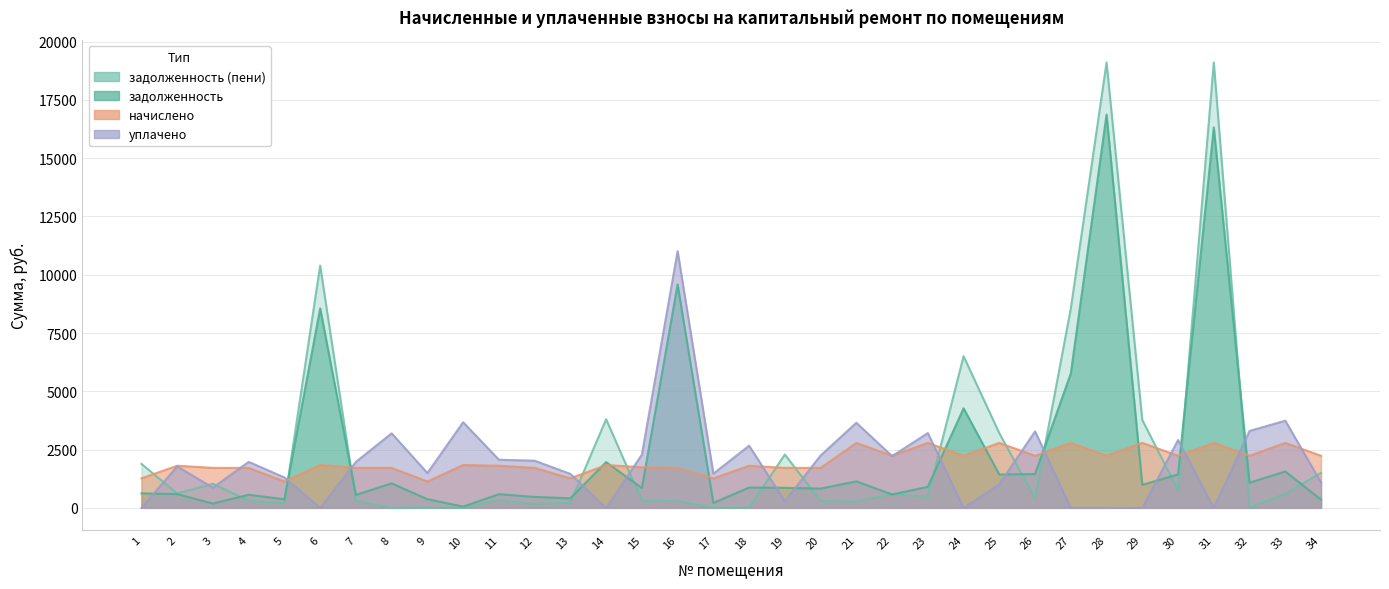

At which category does the chart reach its minimum across all series?

1